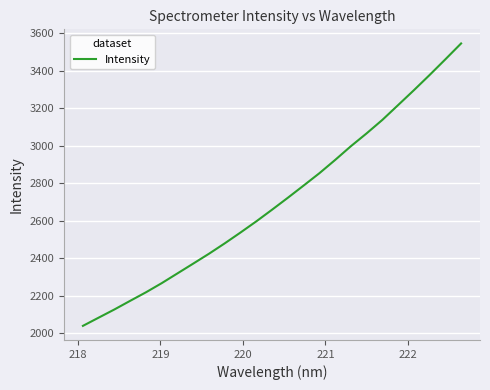

What is the greatest value displayed?

3545.8